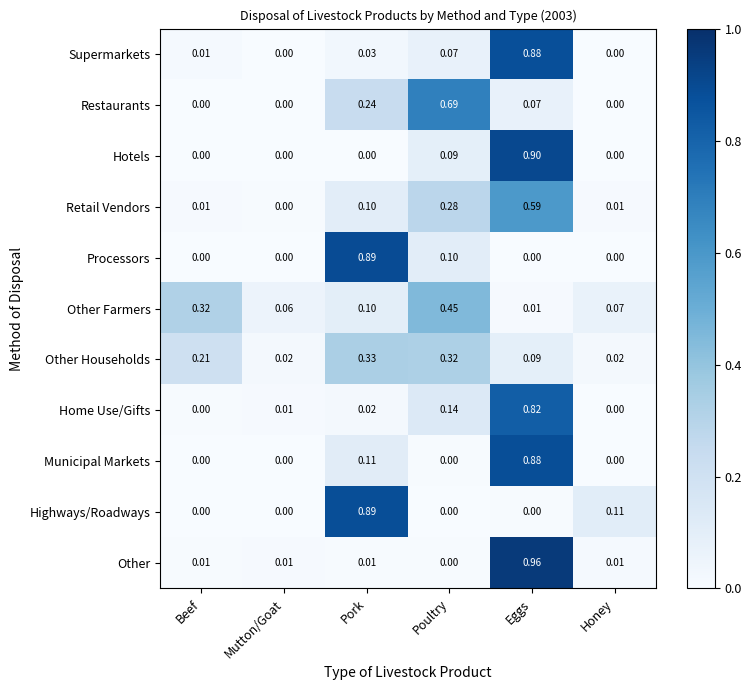

At which label does Other reach its peak?

Eggs